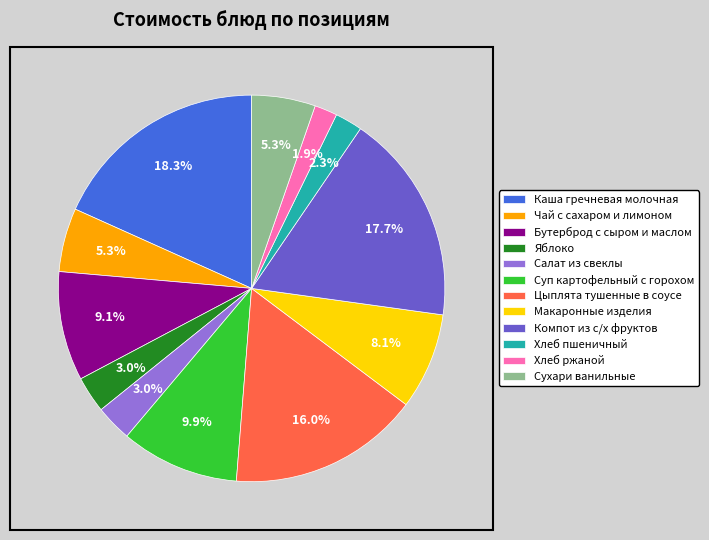

To the nearest percent, what portion does Салат из свеклы represent?

3%